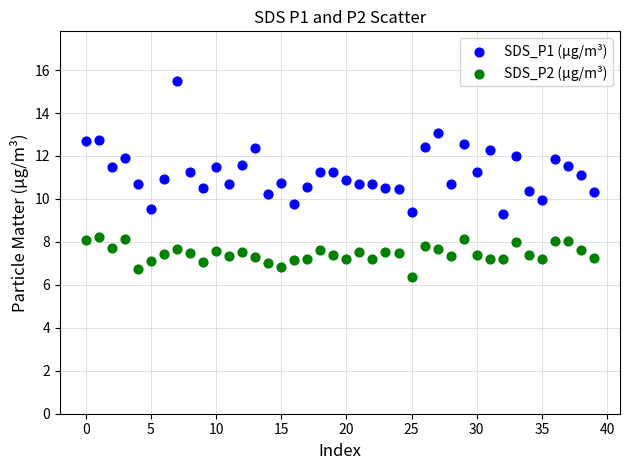

What are all the series names shown in the legend?

SDS_P1 (µg/m³), SDS_P2 (µg/m³)